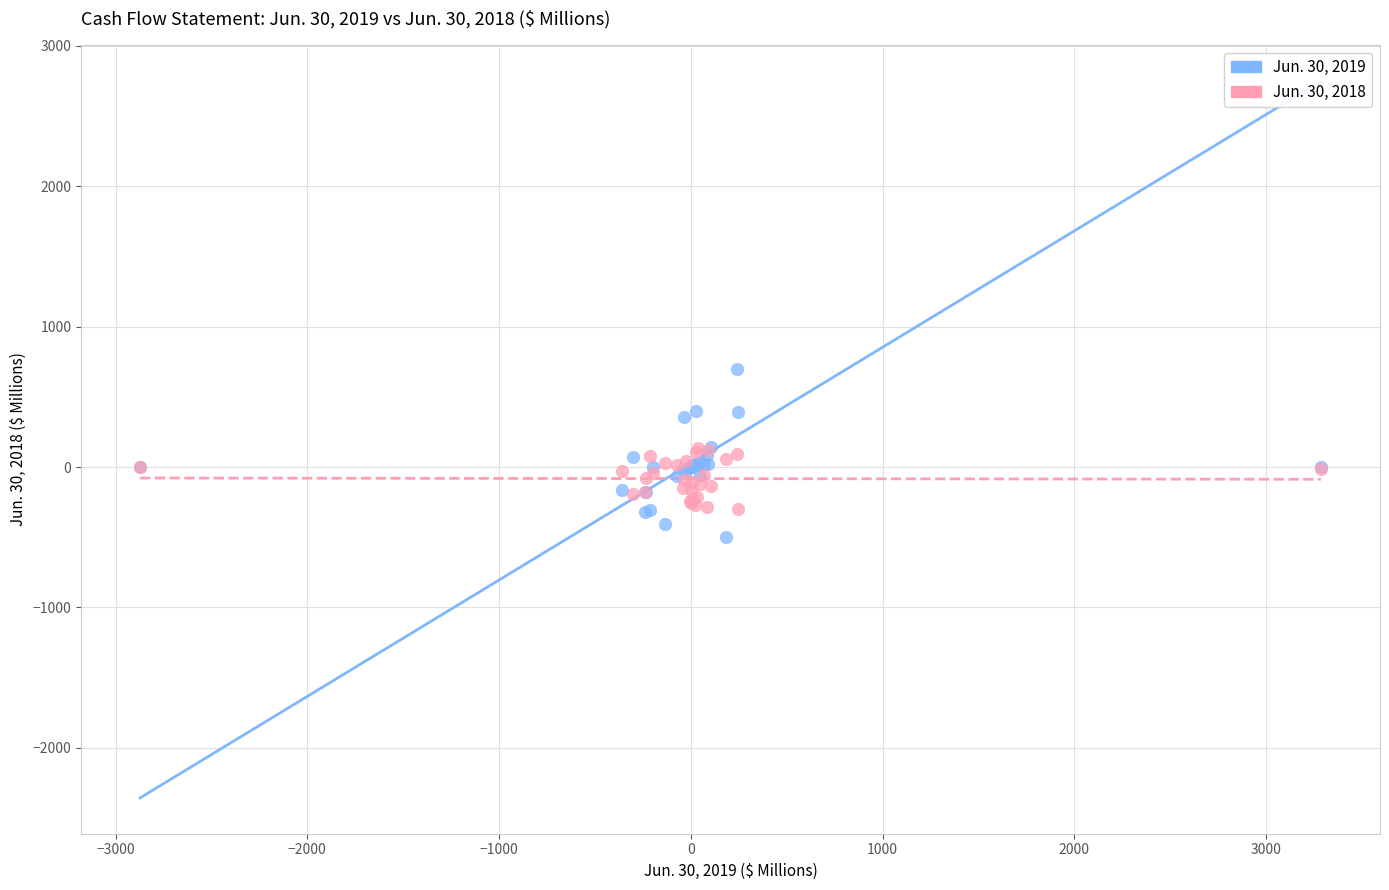

Which series has the widest spread of Y values?

Jun. 30, 2019